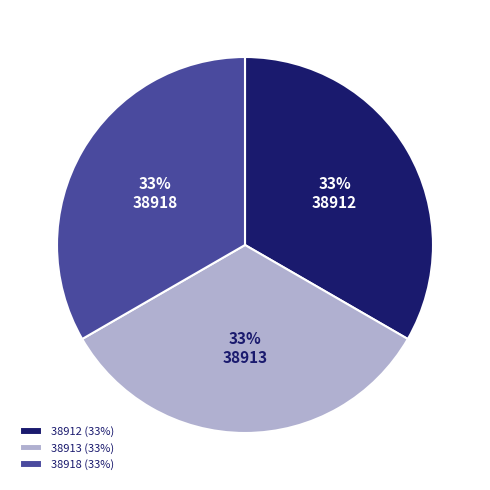

Is there any slice that represents more than half of the pie?

No